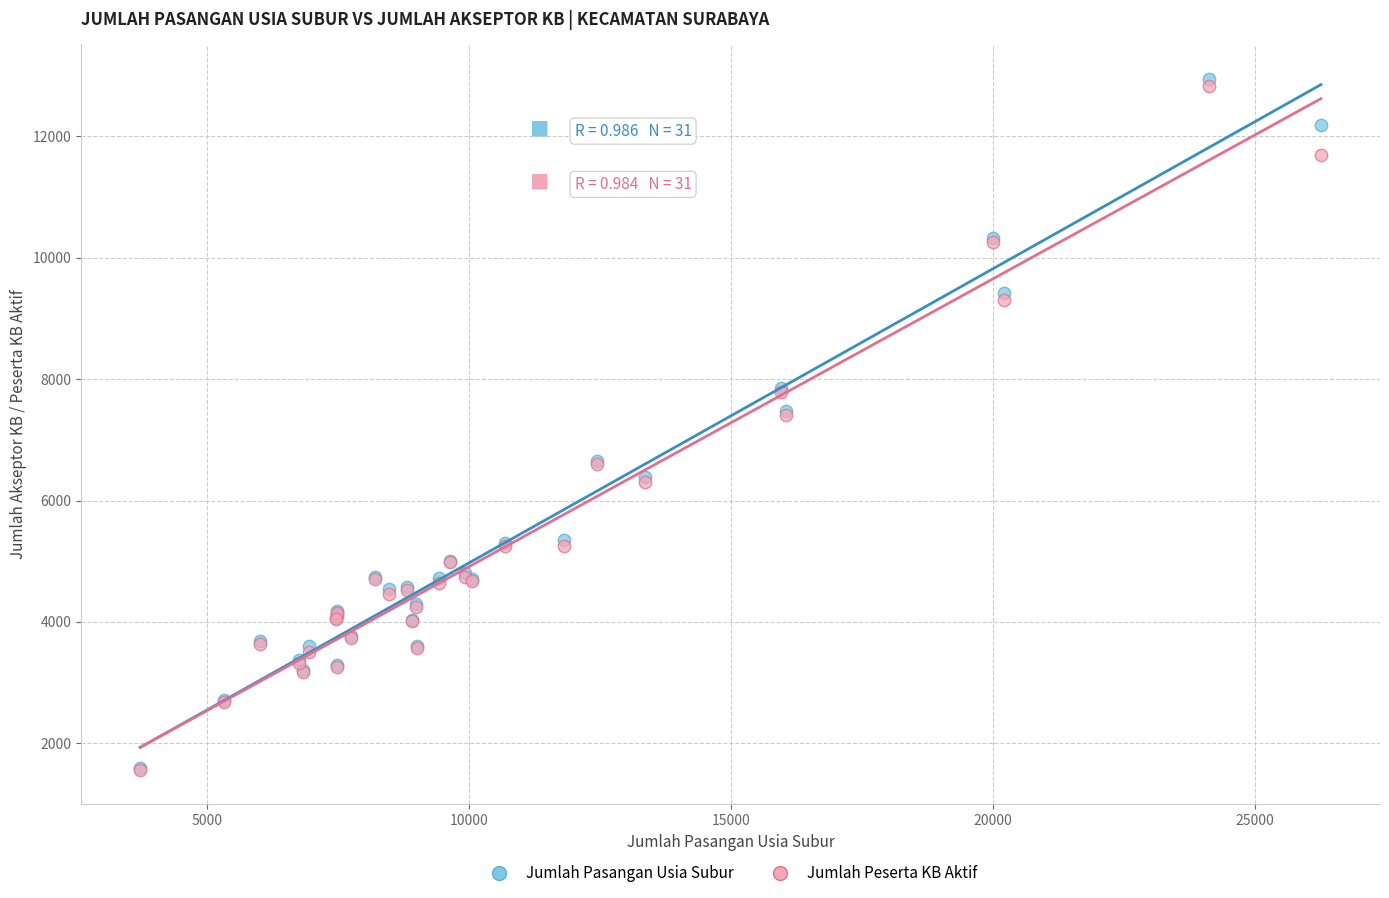

What are all the series names shown in the legend?

Jumlah Pasangan Usia Subur, Jumlah Peserta KB Aktif